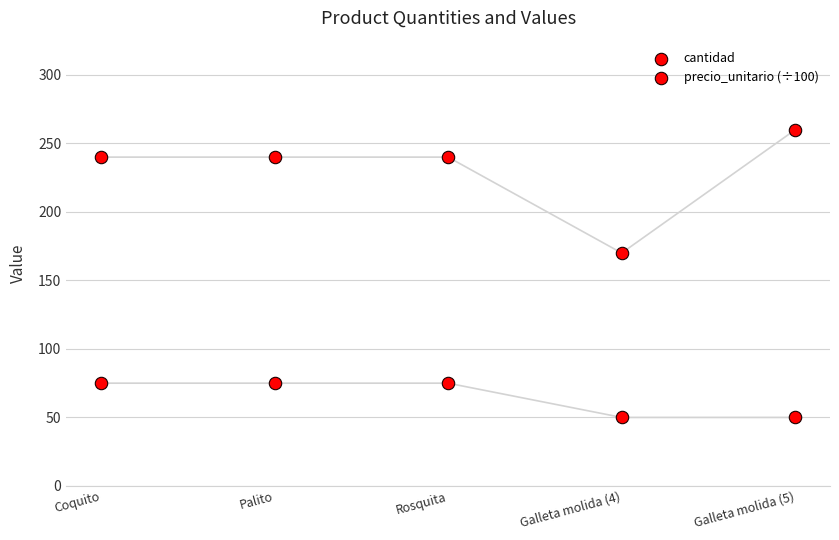

Which series contains the lowest Y value?

precio_unitario (÷100)